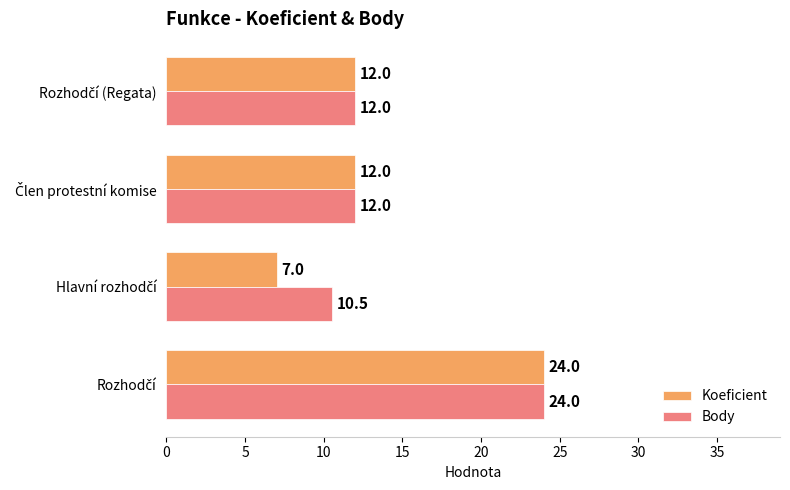

How many Body values are between 12 and 24?

3